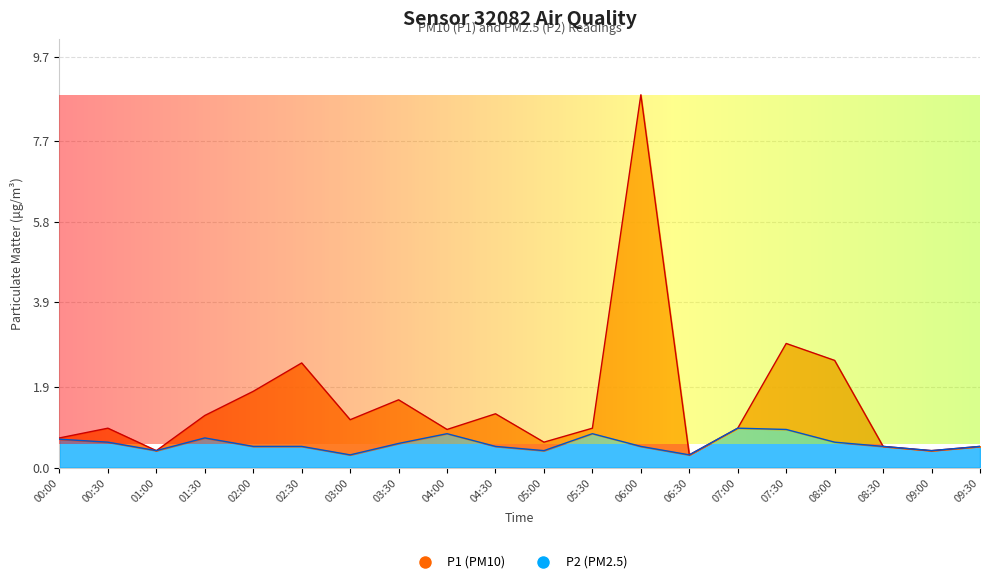

What are all the series names shown in the legend?

P1, P2